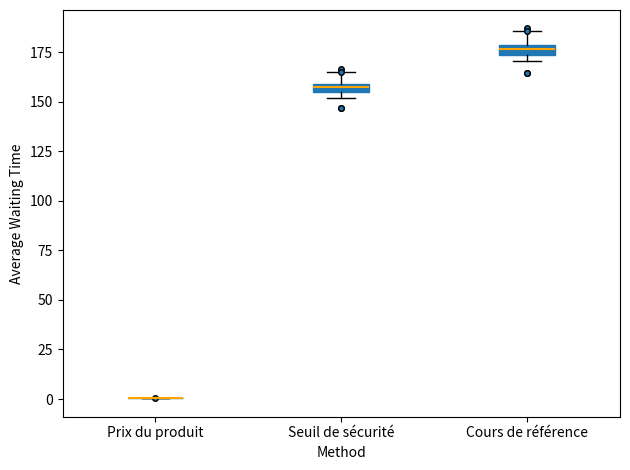

Where is the upper edge of the box for Cours de référence on the y-axis? The values are not printed on the chart, so give them approximately, as read against the axis.

180